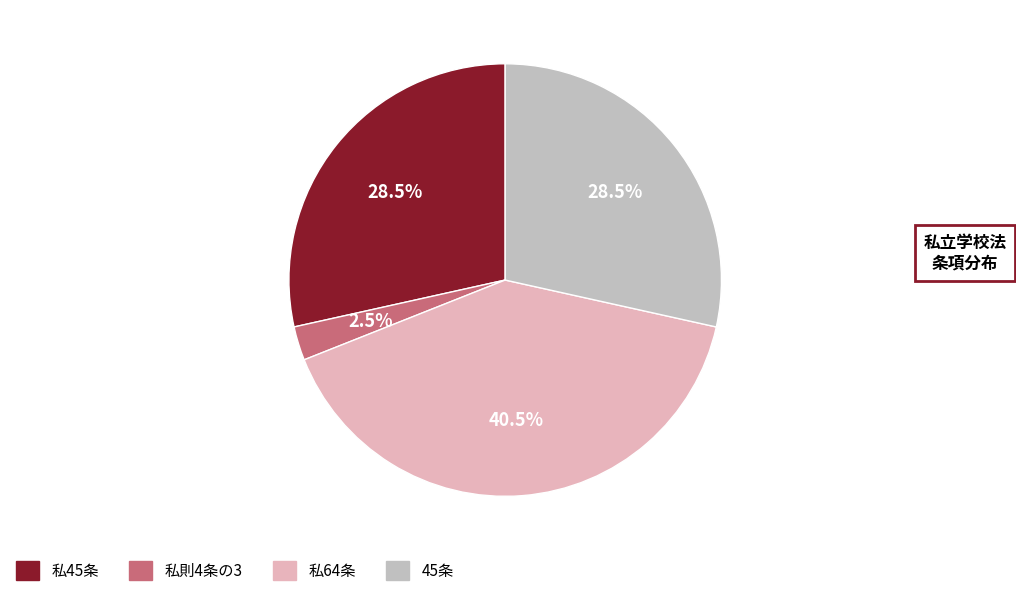

Is there a majority slice in this chart?

No